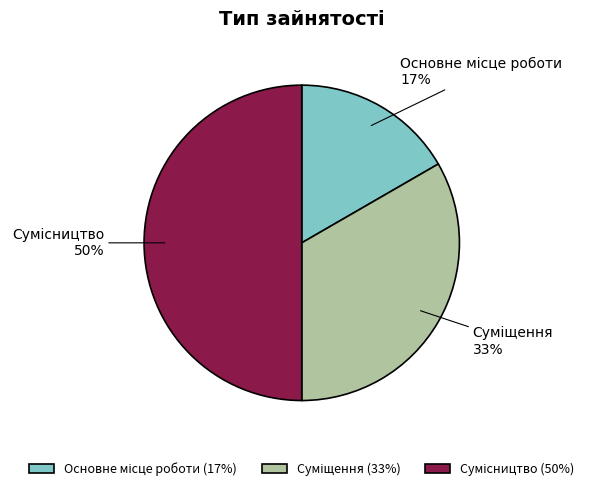

To the nearest percent, what is the difference between the largest and smallest slice percentages?

33%